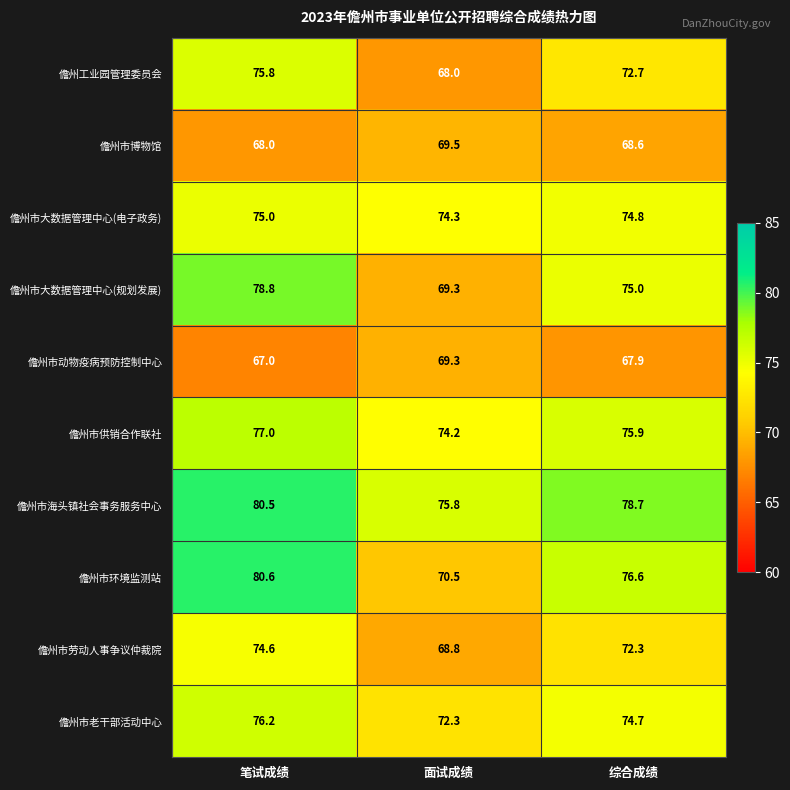

What value does the 儋州市海头镇社会事务服务中心 series have at 面试成绩?

75.8